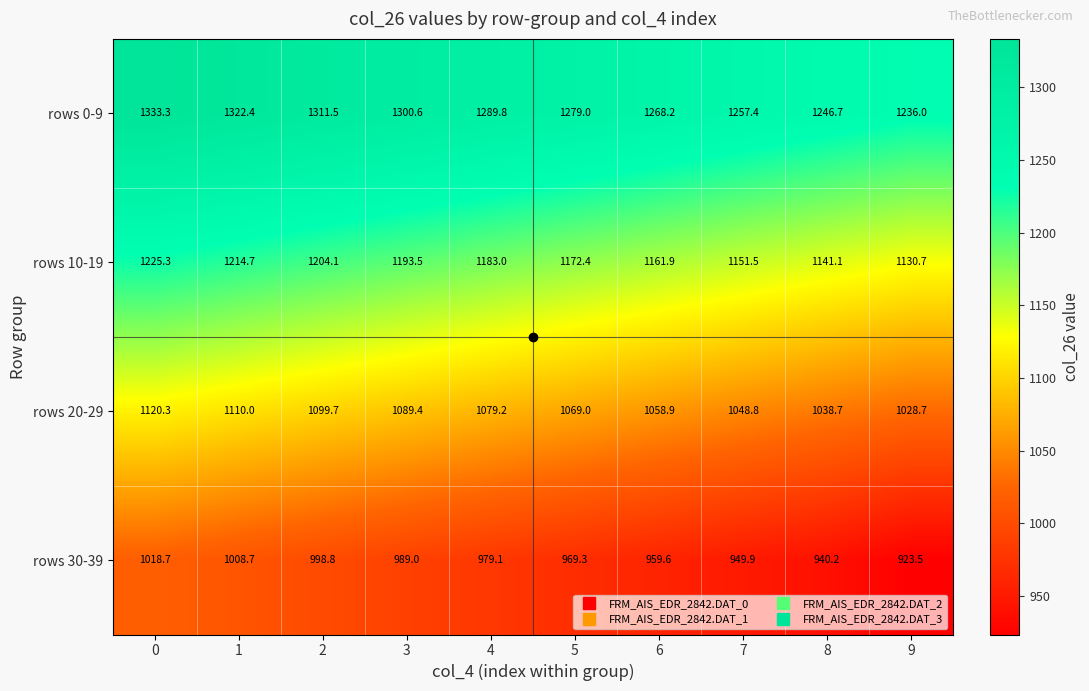

What is the sum of the rows 20-29 values at 5 and 3?

2158.4